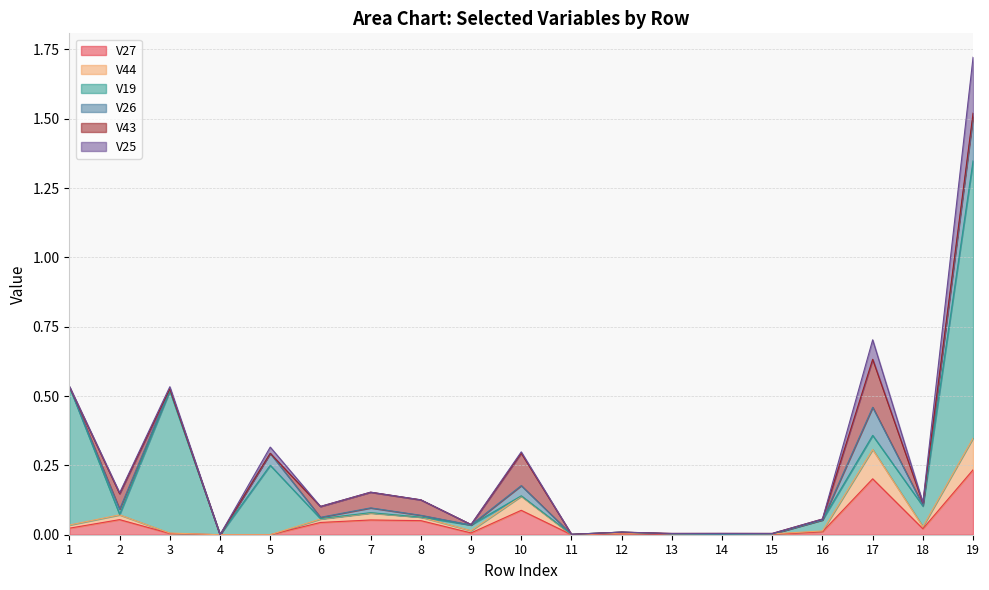

At which category is the sum across all series the highest?

19